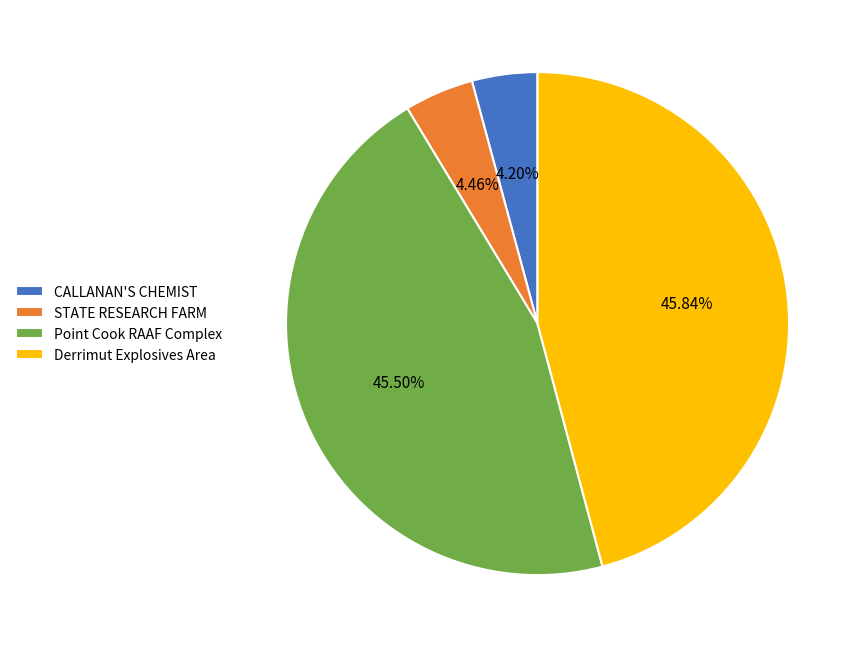

Does any single category account for the majority?

No